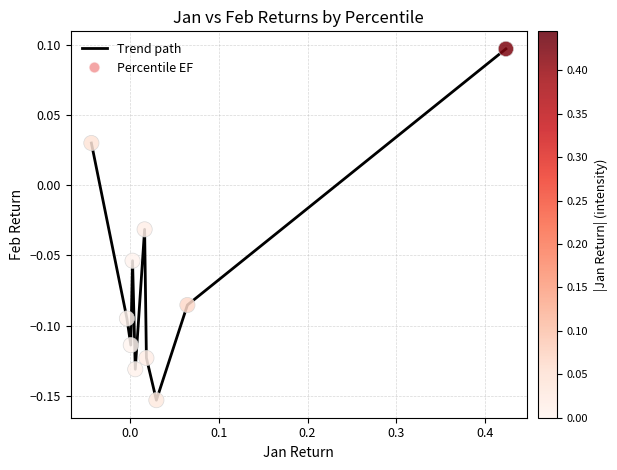

What is the difference between the maximum and minimum values?

0.3